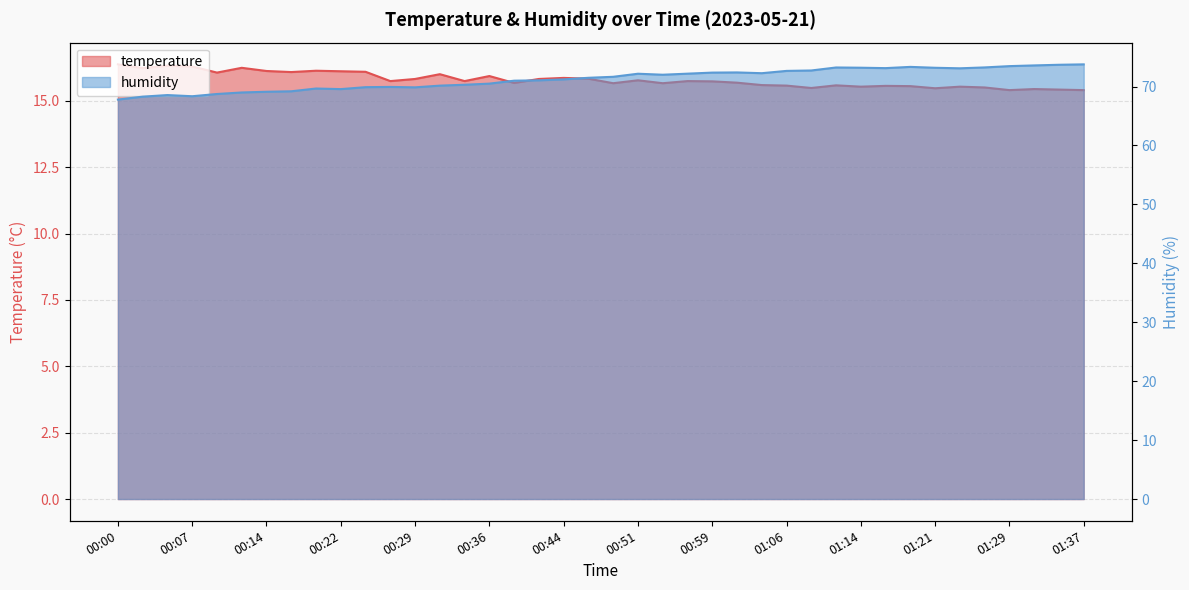

What position from the right is 00:07?

37